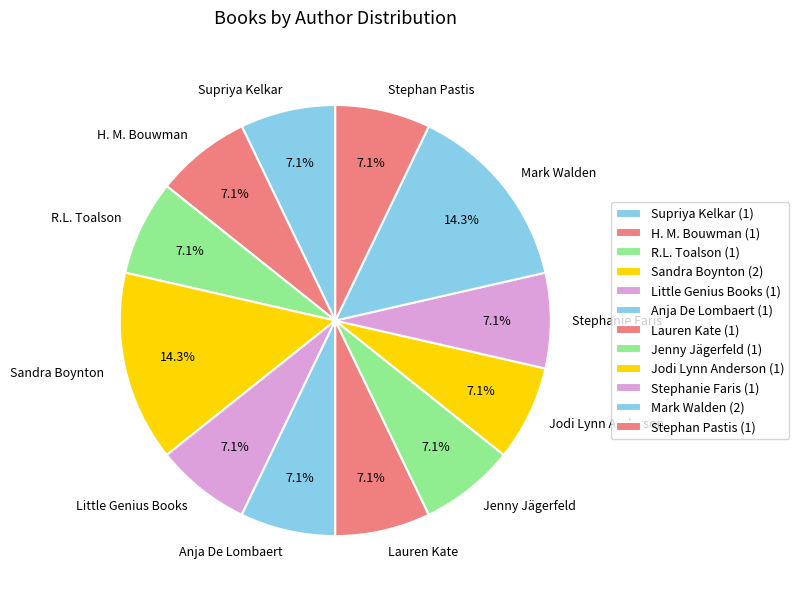

Count the number of slices in the pie.

12